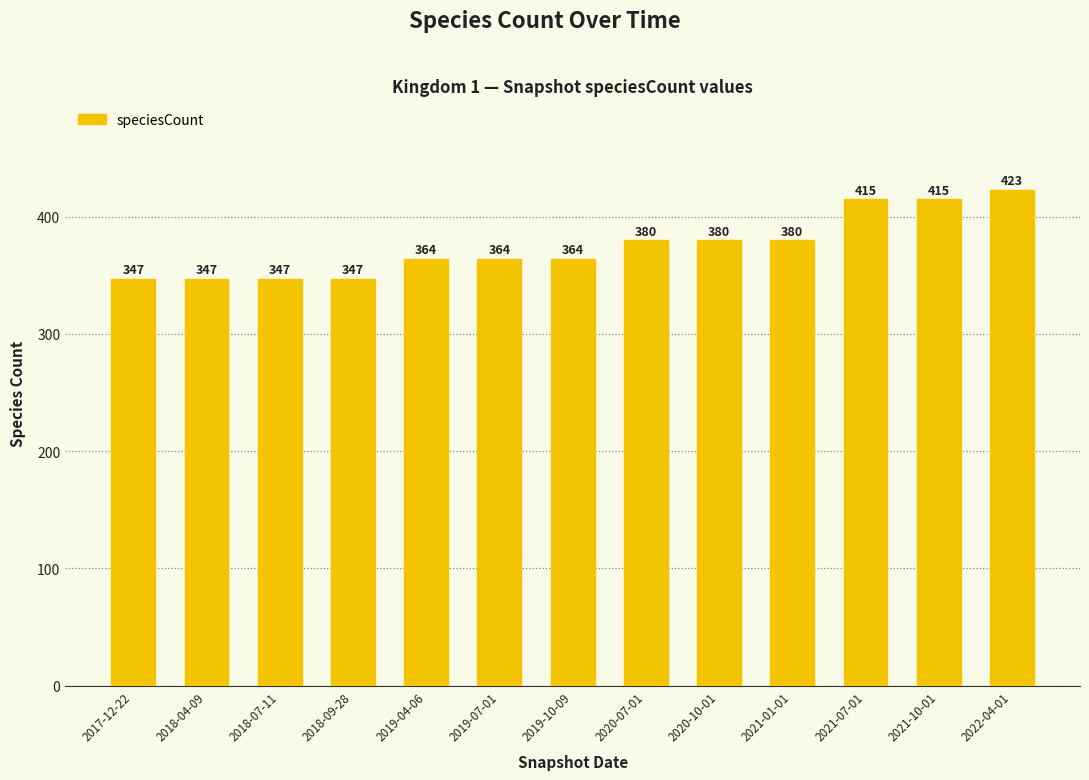

What position from the left is 2021-07-01?

11